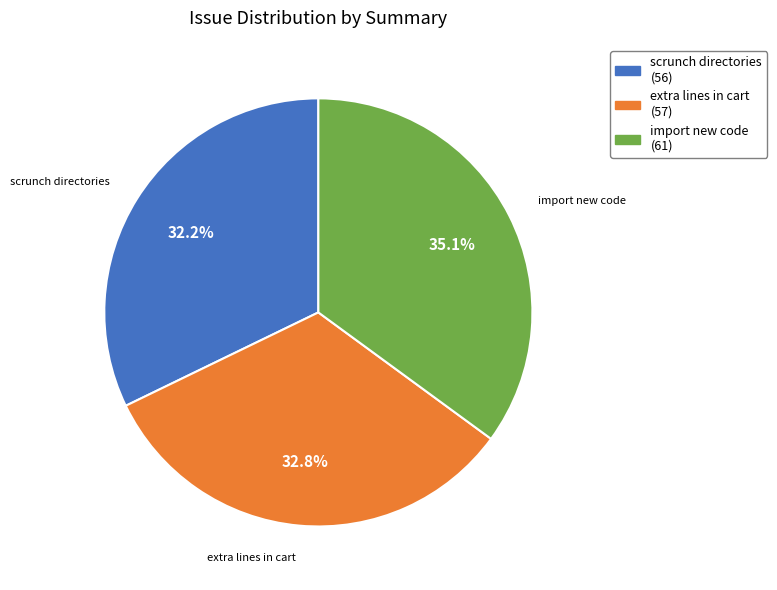

Is scrunch directories the majority of the pie?

No